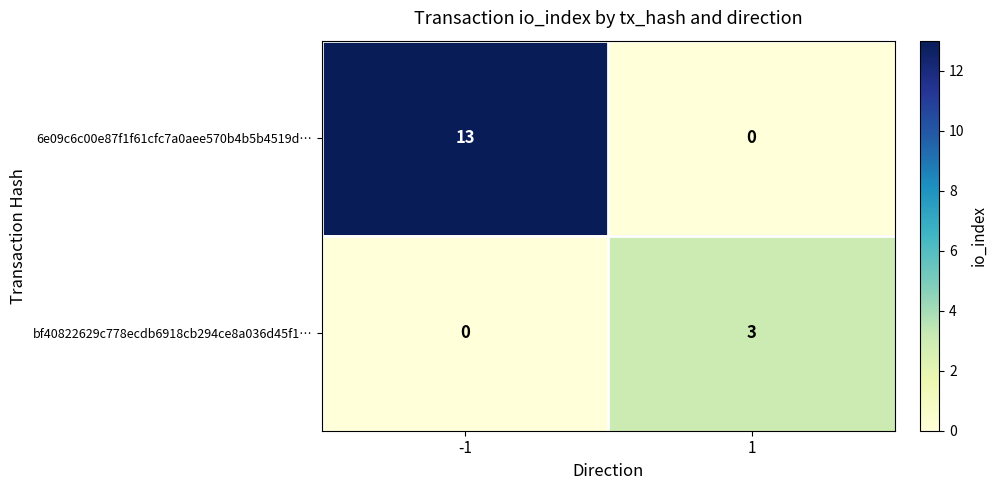

List the series in order of their overall mean, lowest first.

bf40822629c778ecdb6918cb294ce8a036d45f1…, 6e09c6c00e87f1f61cfc7a0aee570b4b5b4519d…